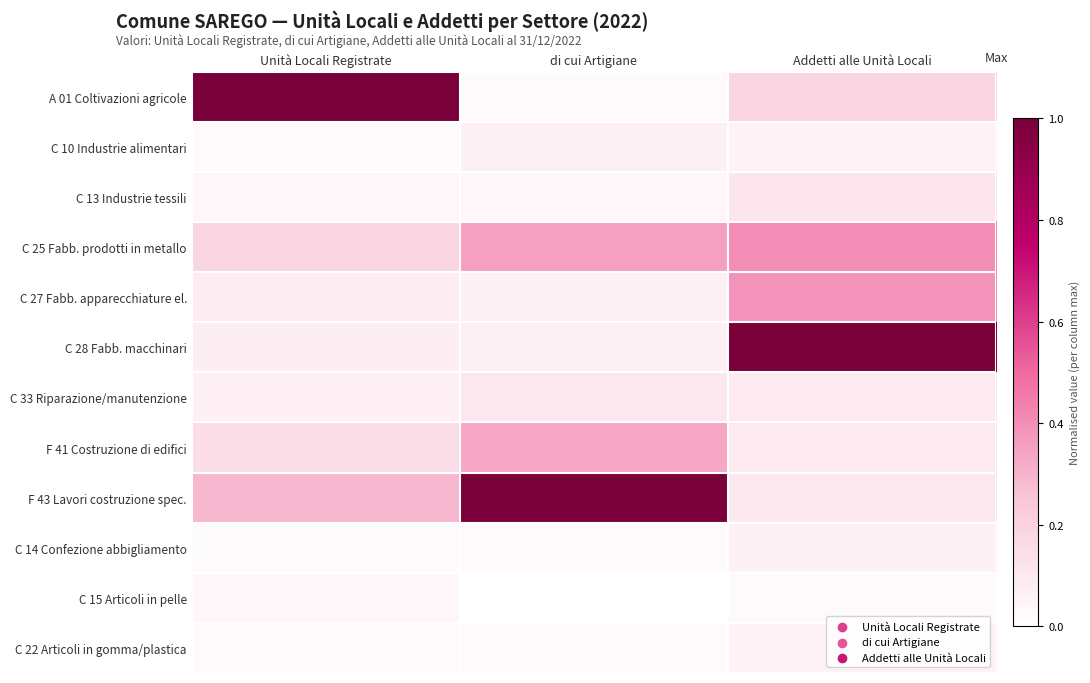

What is the maximum value shown in the chart?

1.0